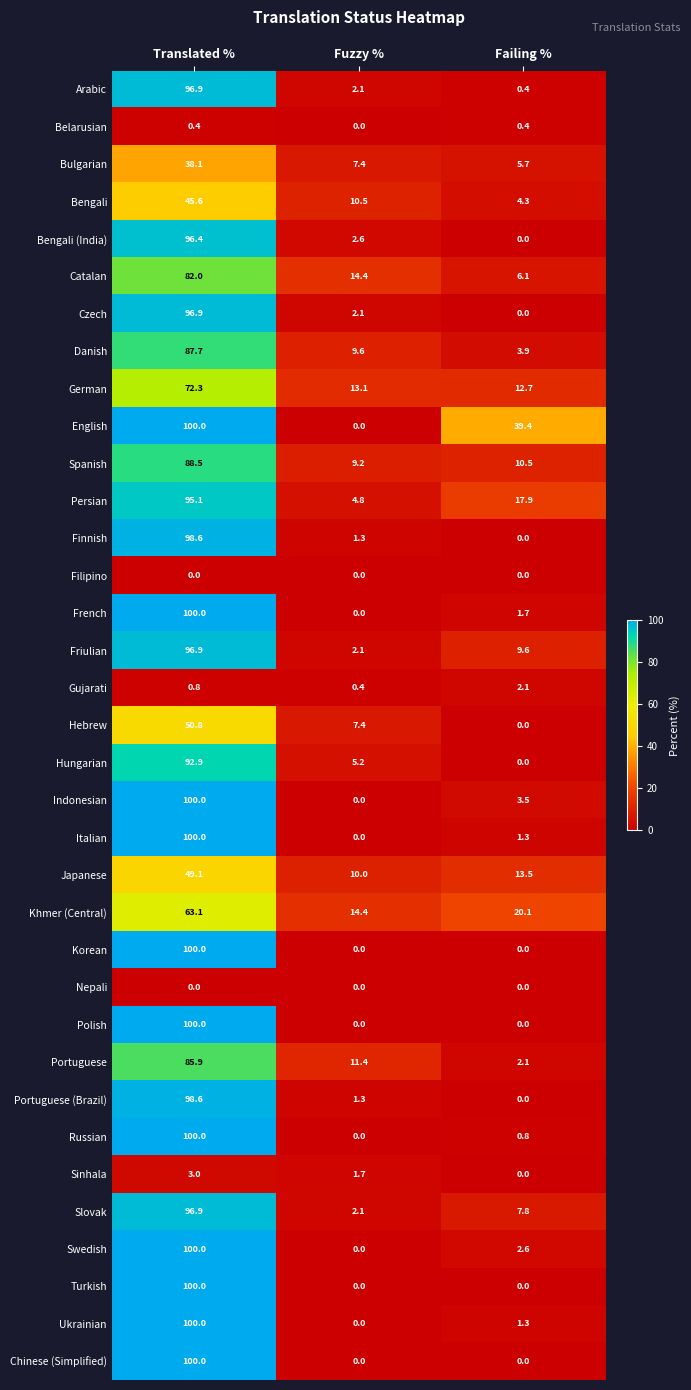

True or false: Korean has a value of 53.2 at Fuzzy %.

False